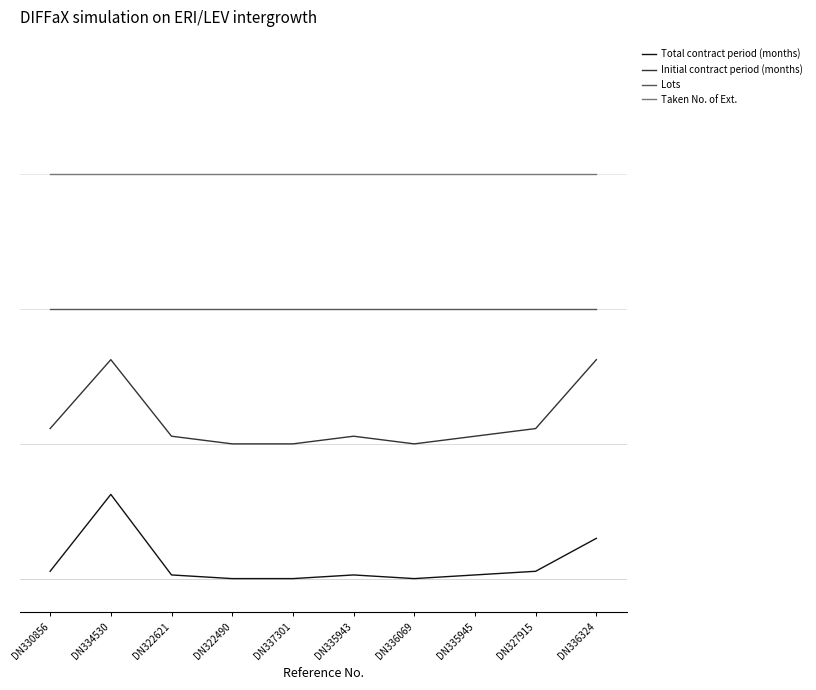

What are all the series names shown in the legend?

Total contract period (months), Initial contract period (months), Lots, Taken No. of Ext.